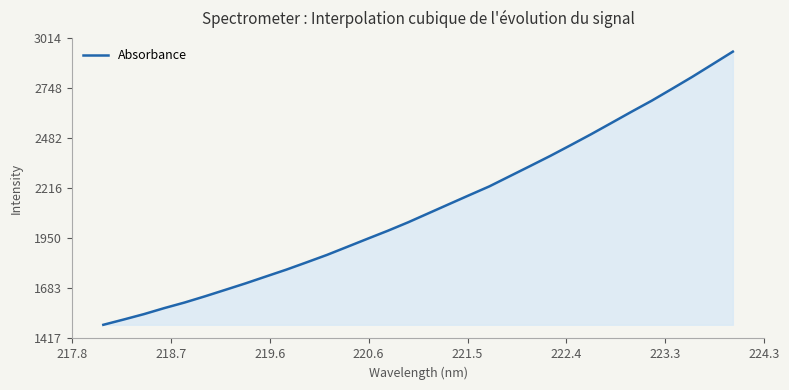

How many lines are shown in the chart?

1